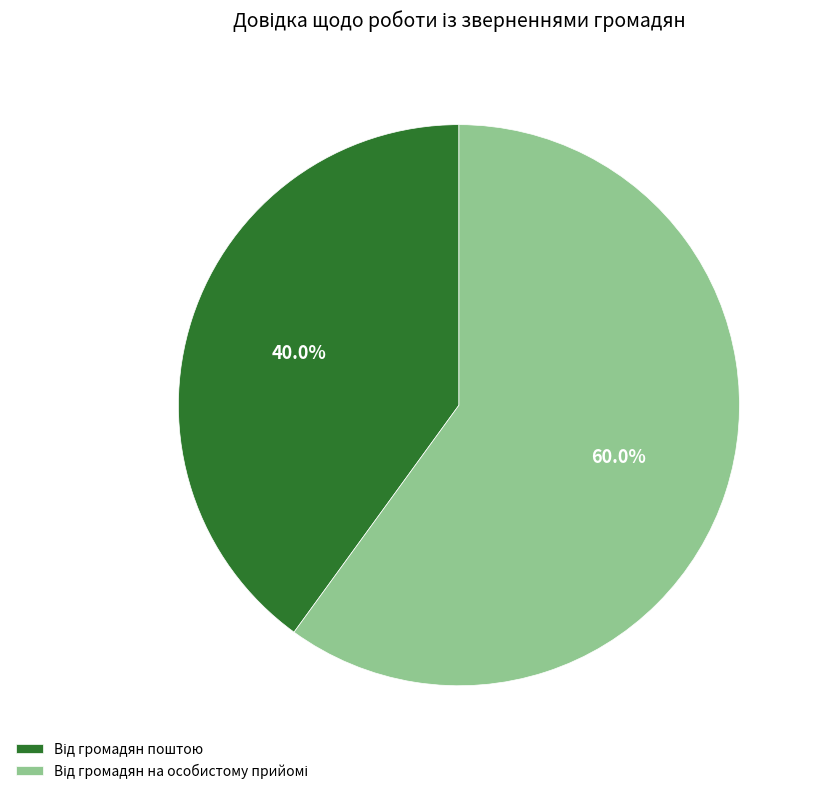

Is there any slice that represents more than half of the pie?

Yes